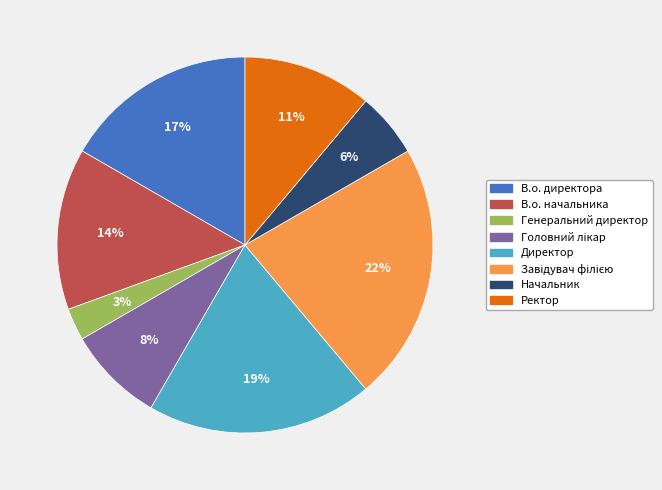

How many slices are in this pie chart?

8